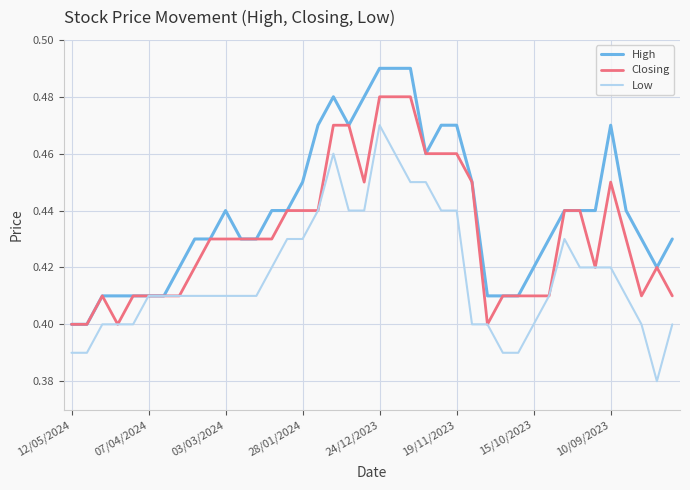

List the series in order of their overall mean, lowest first.

Low, Closing, High